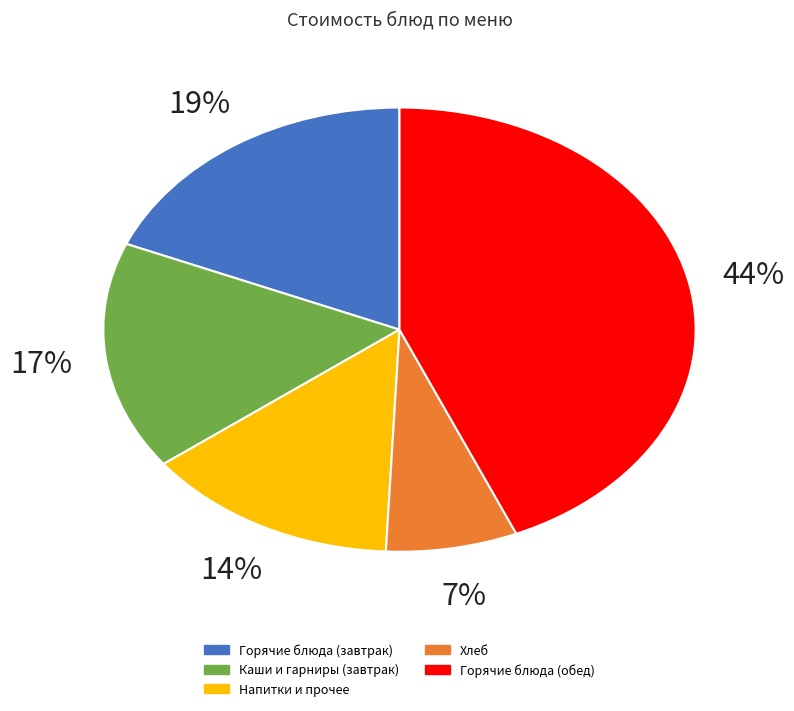

Do Горячие блюда (обед) and Напитки и прочее together represent more than half of the pie?

Yes